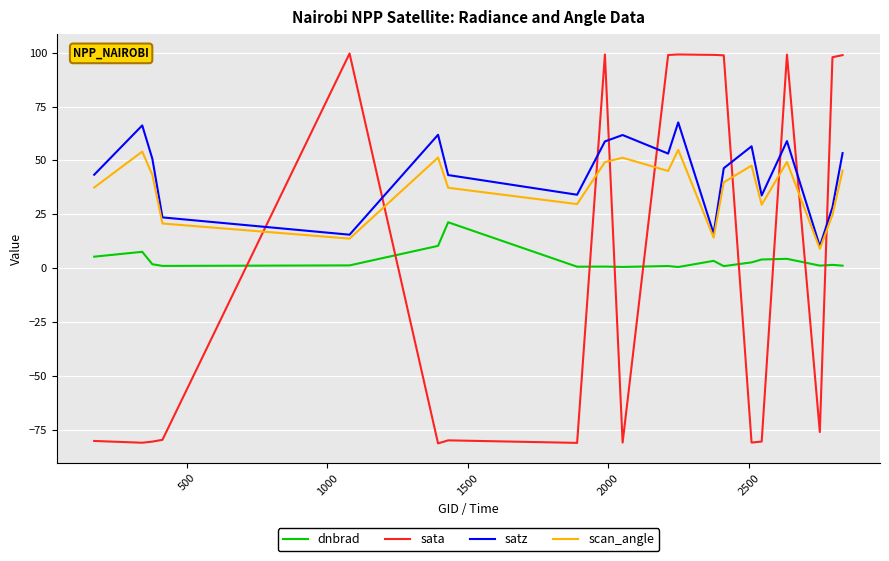

True or false: satz and dnbrad intersect in this chart.

False